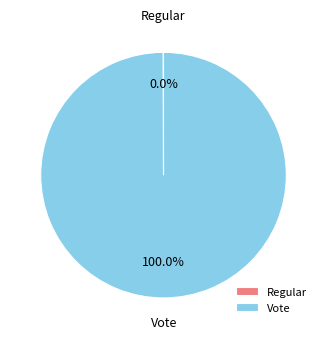

Which slice represents more than half of the pie?

Vote